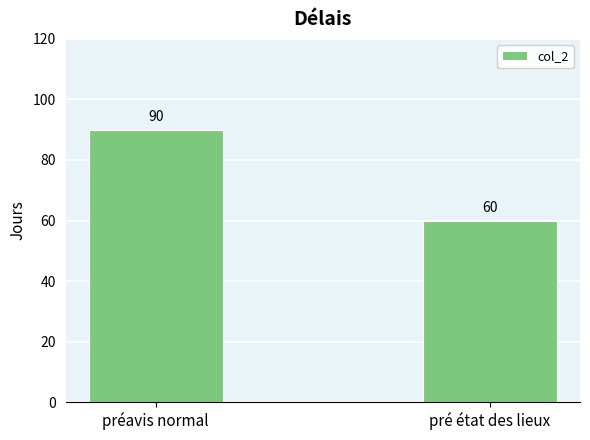

Rank the categories by value from highest to lowest.

préavis normal, pré état des lieux